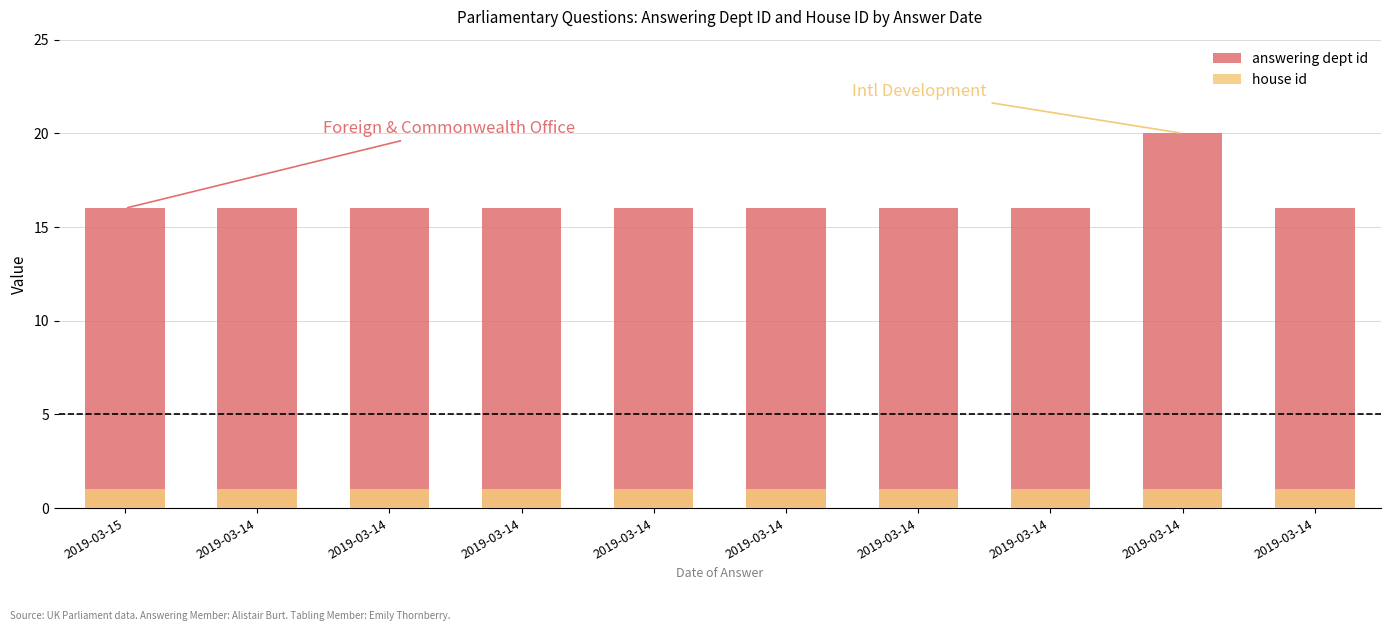

What is the average value of the answering dept id series?

16